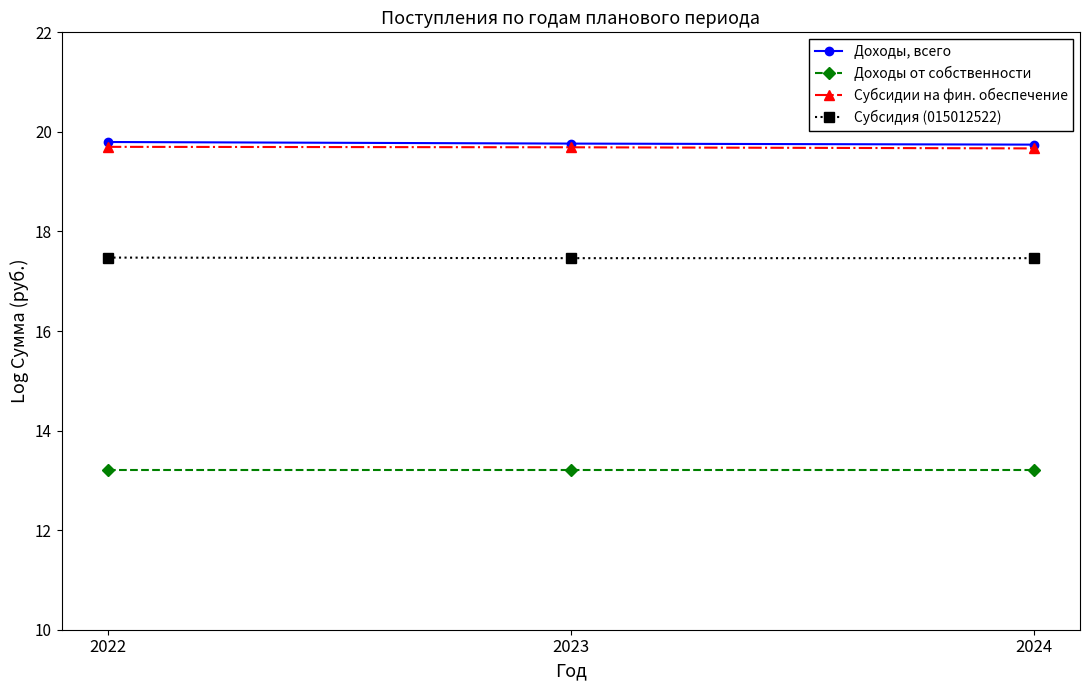

How many lines are shown in the chart?

4